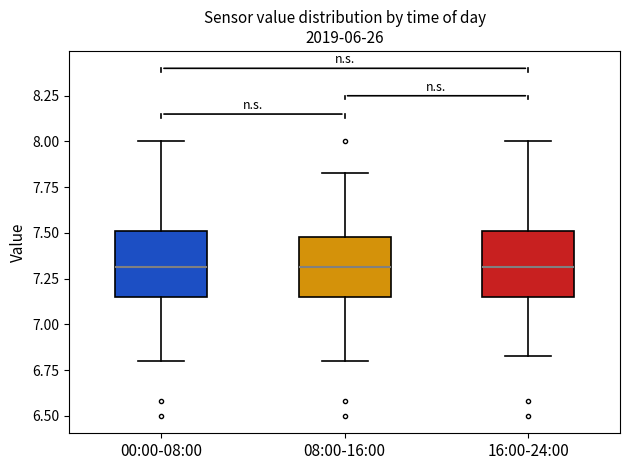

Reading left to right, read every box against the y-axis: the position of its median line, the range the box covers, and the ends of its whiskers. The values are not printed on the chart, so give them approximately, as read against the axis.

00:00-08:00: median 7.30, box 7.15 to 7.50, whiskers 6.80 to 8.00
08:00-16:00: median 7.30, box 7.15 to 7.50, whiskers 6.80 to 7.85
16:00-24:00: median 7.30, box 7.15 to 7.50, whiskers 6.85 to 8.00